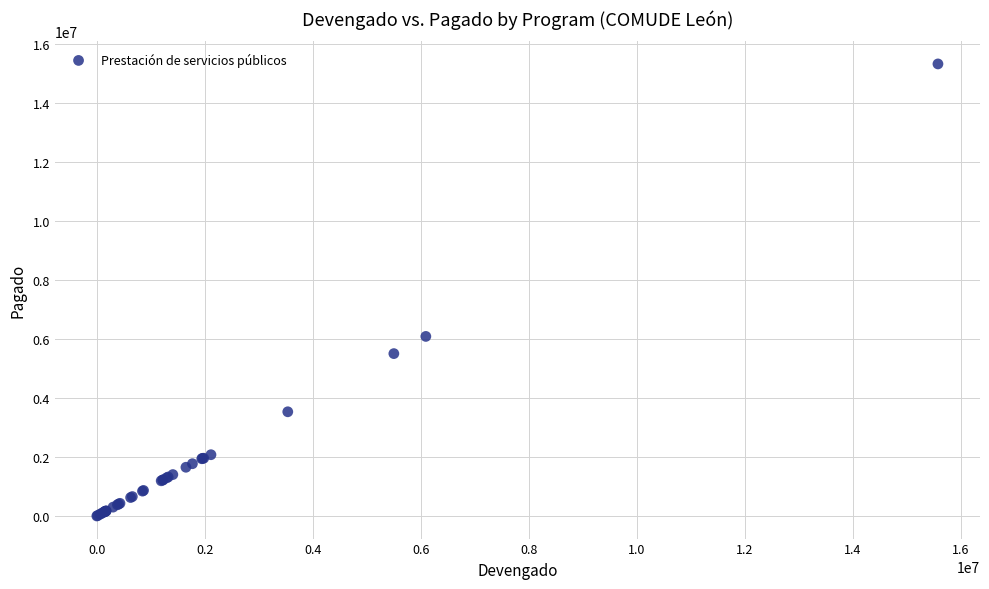

What Y value in the scatter plot is closest to 7658791?

6085503.7